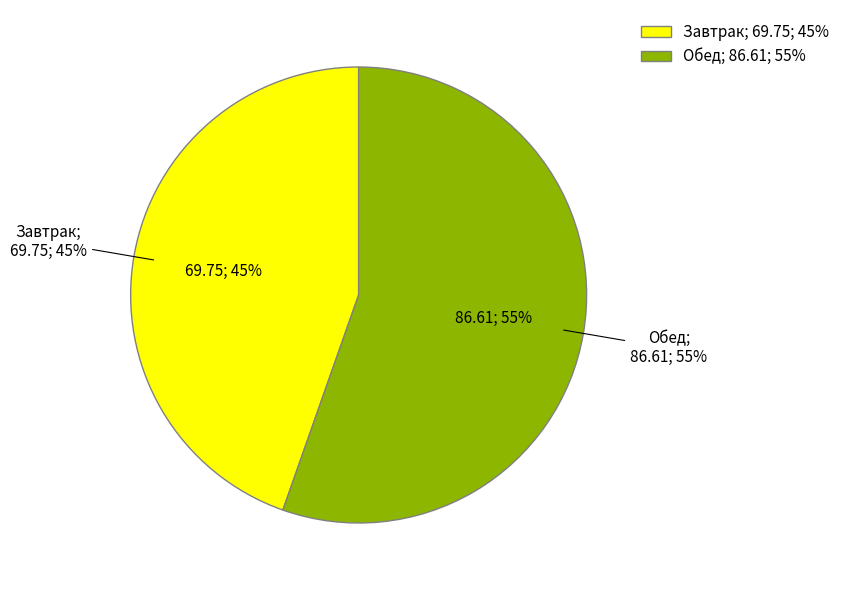

To the nearest percent, what percentage of the pie is Завтрак?

45%